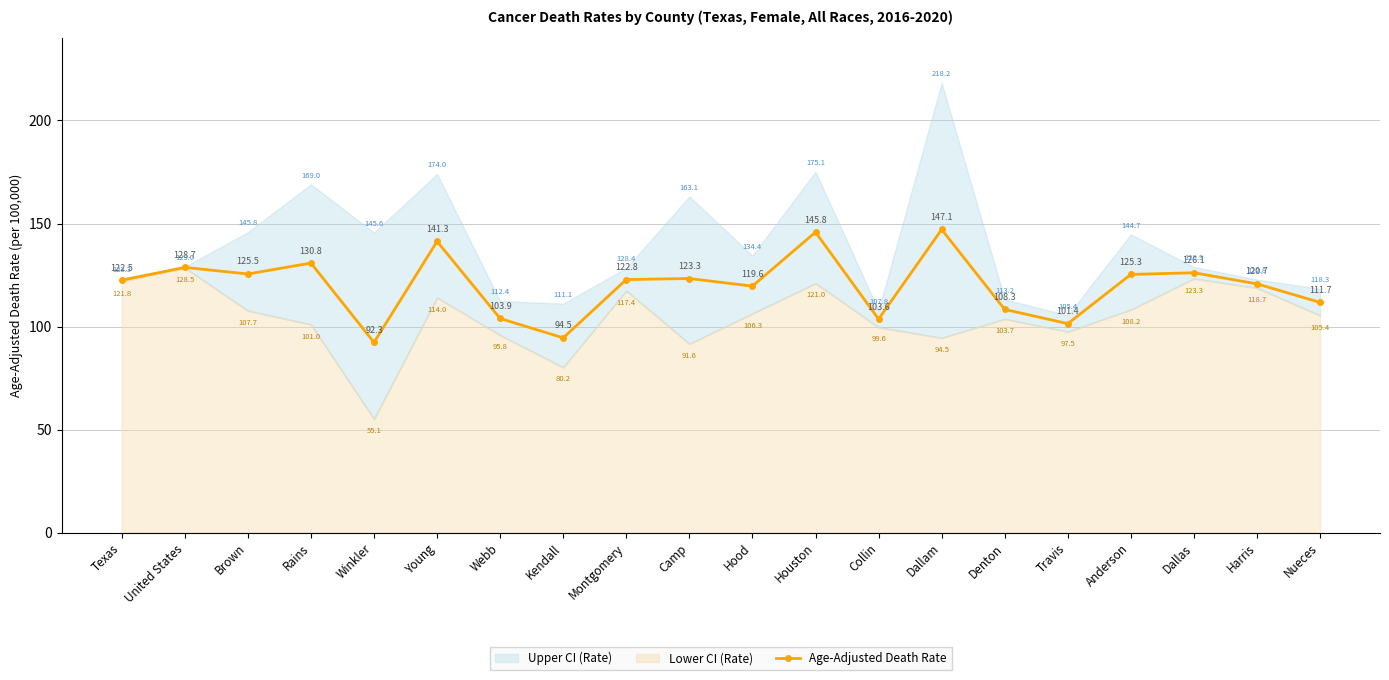

At which label does the data first exceed 122?

Texas